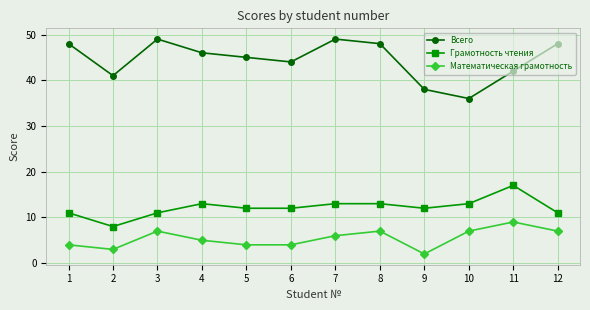

Which series has the largest total across all categories?

Всего